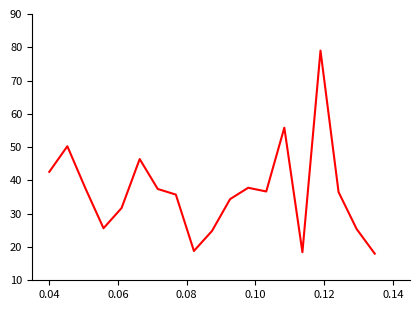

What is the smallest value displayed?

18.0